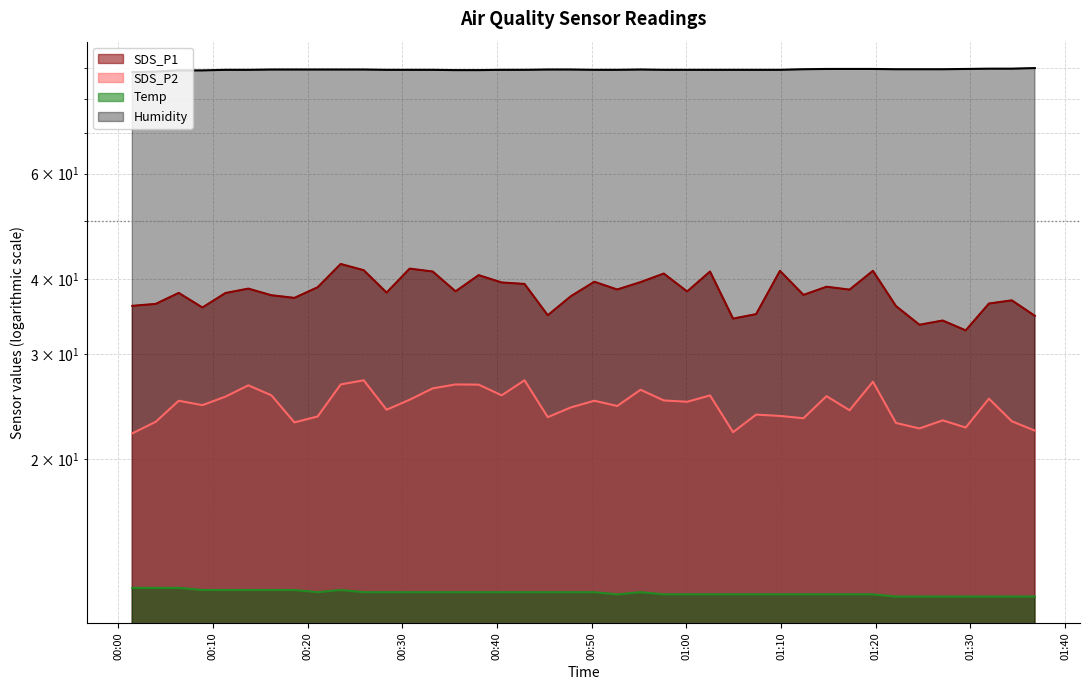

Reading left to right, transcribe all the data shown in this chart.

SDS_P1: 36.1	36.4	37.9	35.9	37.9	38.5	37.6	37.2	38.8	42.4	41.4	38.0	41.6	41.2	38.1	40.6	39.5	39.2	34.8	37.5	39.6	38.4	39.5	40.9	38.1	41.2	34.4	35.0	41.3	37.6	38.8	38.4	41.3	36.0	33.5	34.1	32.8	36.4	36.9	34.7
SDS_P2: 22.1	23.1	25.1	24.6	25.4	26.6	25.6	23.1	23.6	26.7	27.1	24.2	25.1	26.3	26.7	26.6	25.6	27.1	23.5	24.4	25.1	24.6	26.1	25.1	24.9	25.6	22.2	23.8	23.6	23.4	25.5	24.1	26.9	23.0	22.5	23.2	22.6	25.2	23.1	22.3
Temp: 12.2	12.2	12.2	12.1	12.1	12.1	12.1	12.1	12.0	12.1	12.0	12.0	12.0	12.0	12.0	12.0	12.0	12.0	12.0	12.0	12.0	11.9	12.0	11.9	11.9	11.9	11.9	11.9	11.9	11.9	11.9	11.9	11.9	11.8	11.8	11.8	11.8	11.8	11.8	11.8
Humidity: 88.6	88.8	89.2	89.2	89.4	89.4	89.5	89.5	89.5	89.5	89.5	89.4	89.4	89.4	89.3	89.3	89.4	89.4	89.5	89.5	89.4	89.4	89.5	89.4	89.4	89.4	89.4	89.4	89.4	89.6	89.7	89.7	89.7	89.6	89.6	89.6	89.7	89.8	89.8	90.0